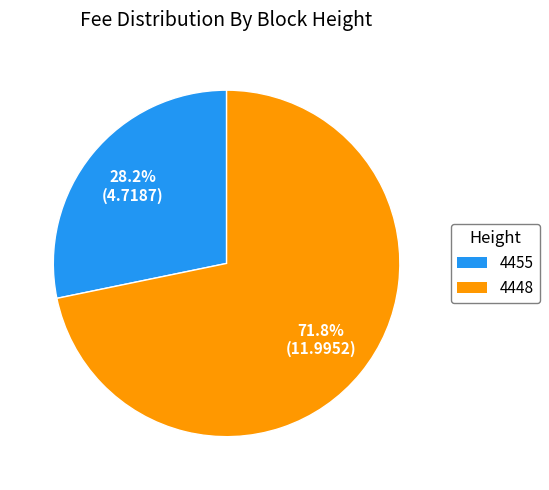

To the nearest percent, what is the difference between the 4455 and 4448 slice percentages?

44%